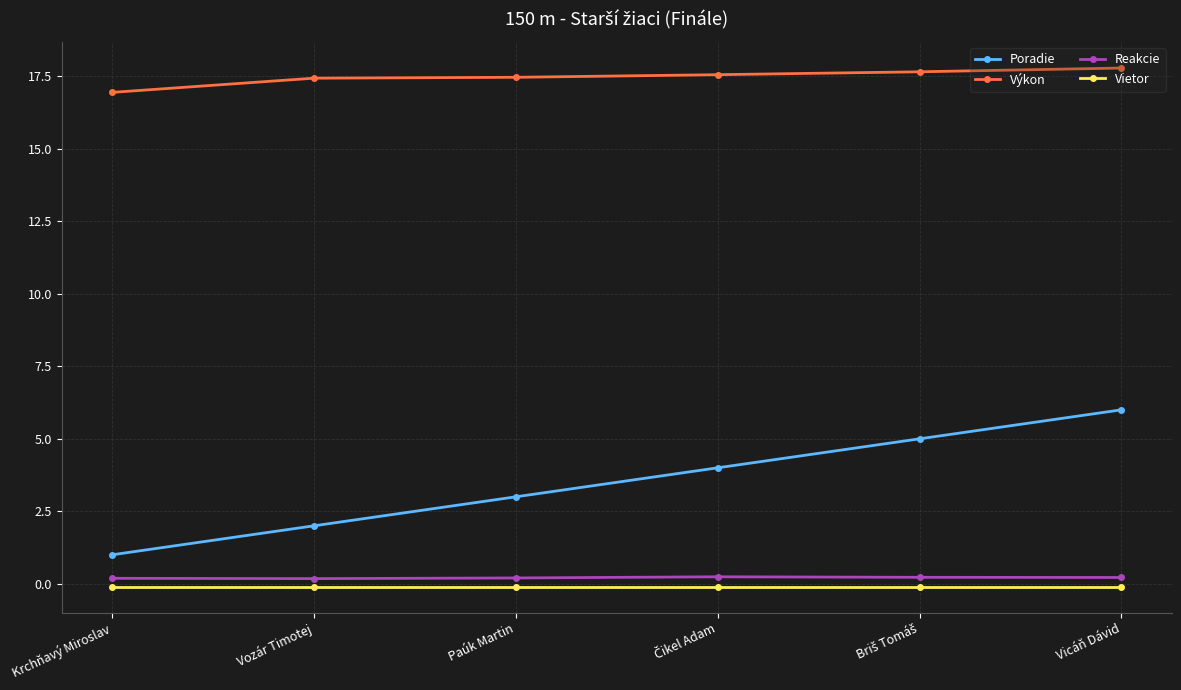

What is the value of the Poradie point at the 5th from the left?

5.0